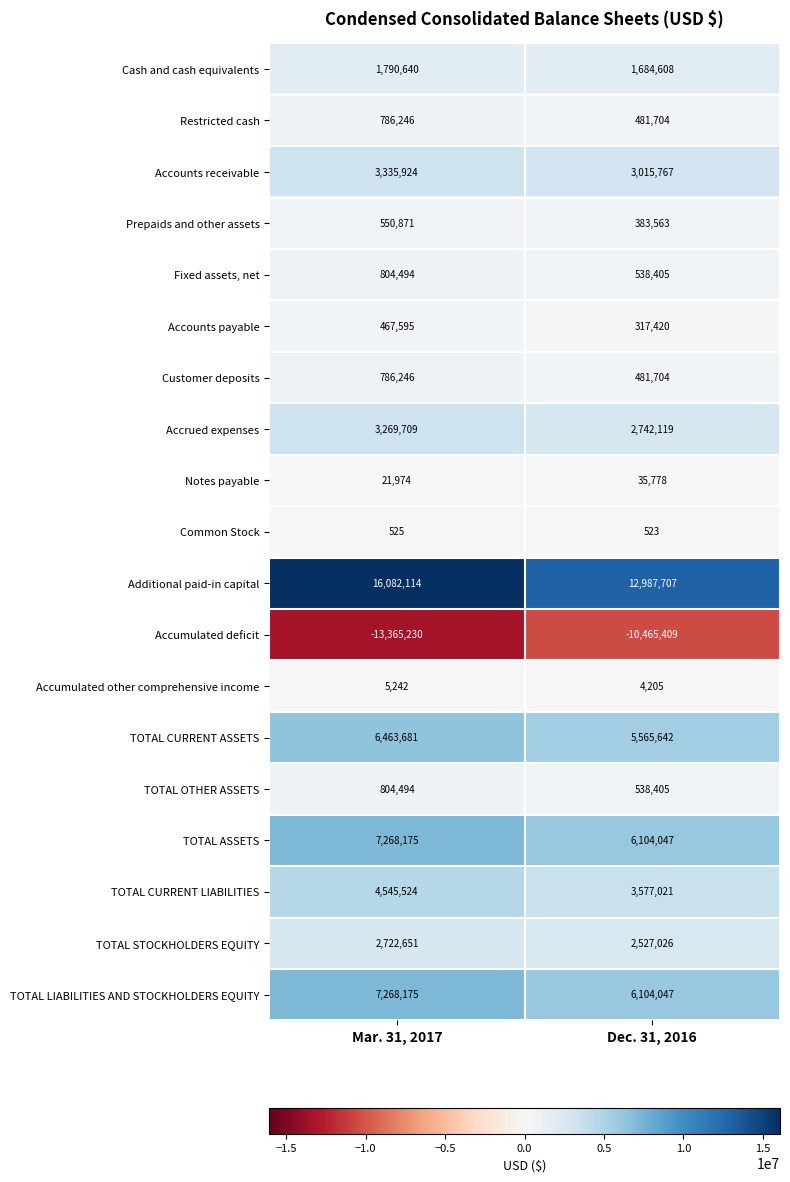

Which series has the widest spread of values?

Additional paid-in capital